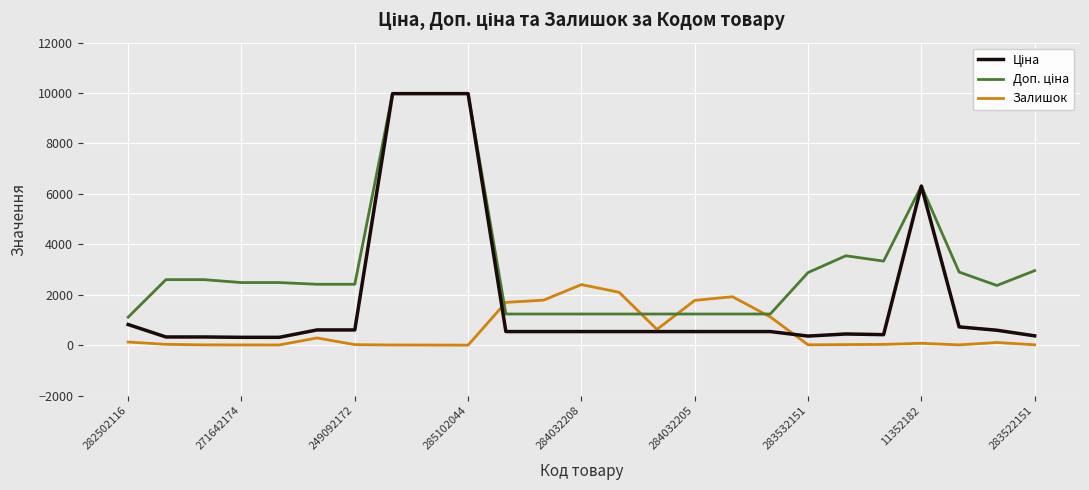

What is the maximum value shown in the chart?

9975.0